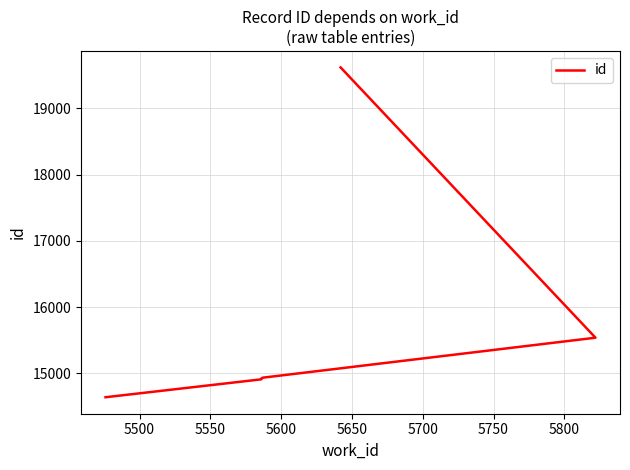

Does the chart display data point markers on the line(s)?

No